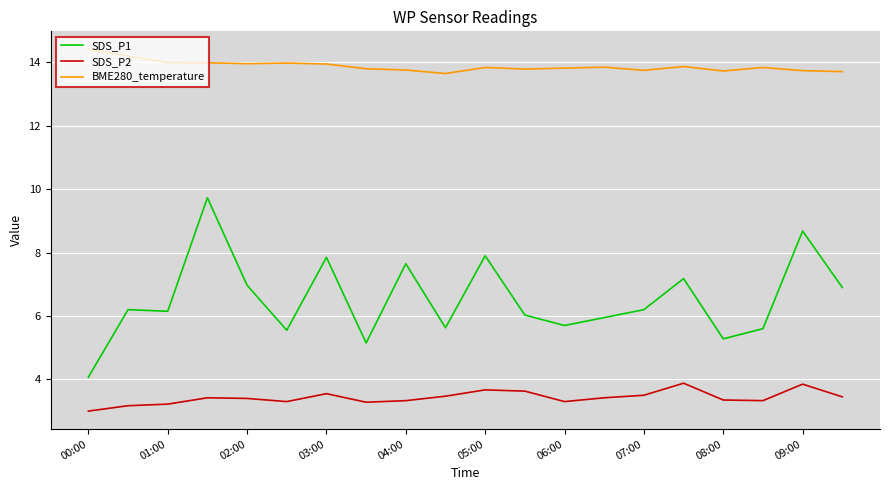

How many series are shown in this chart?

3